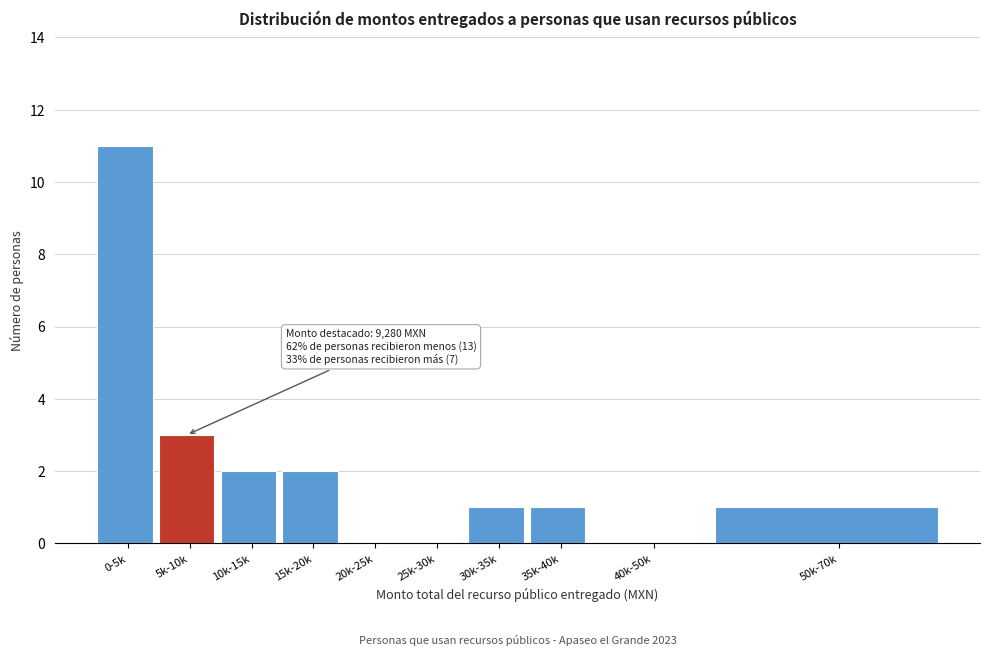

Between 35k-40k and 5k-10k, which is larger?

5k-10k